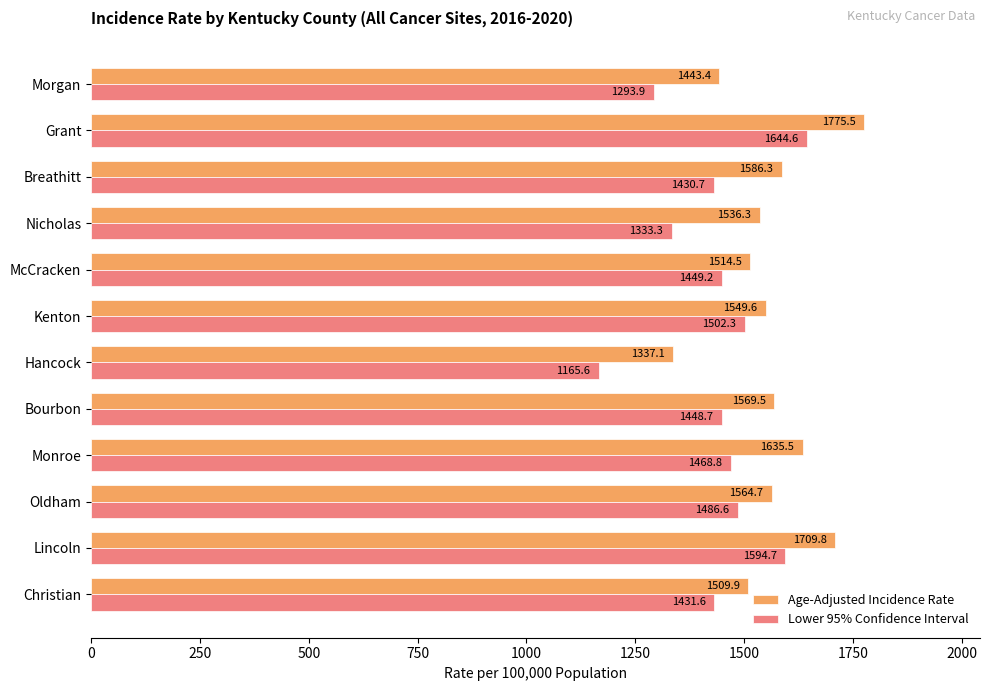

What value does the Lower 95% Confidence Interval series have at McCracken?

1449.2